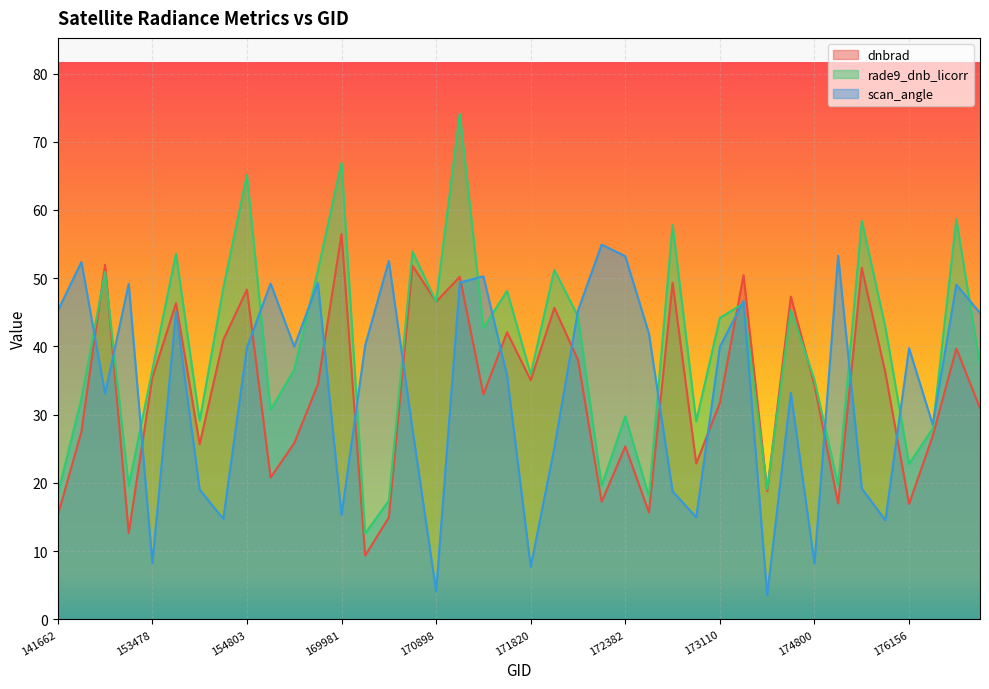

What is the minimum value for dnbrad?

9.4